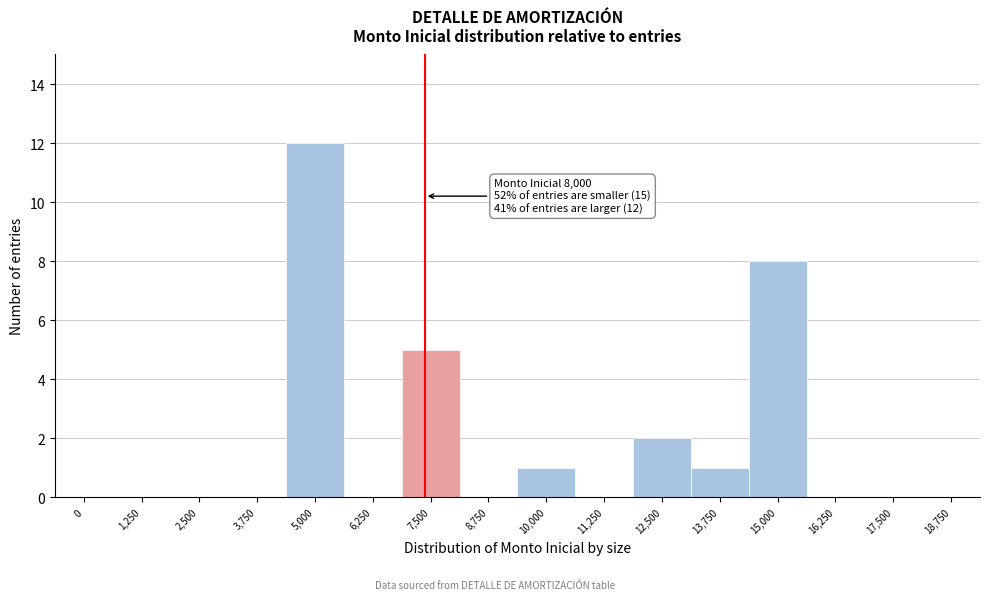

Reading right to left, list all the values displayed in this chart.

18,750=0	17,500=0	16,250=0	15,000=8	13,750=1	12,500=2	11,250=0	10,000=1	8,750=0	7,500=5	6,250=0	5,000=12	3,750=0	2,500=0	1,250=0	0=0